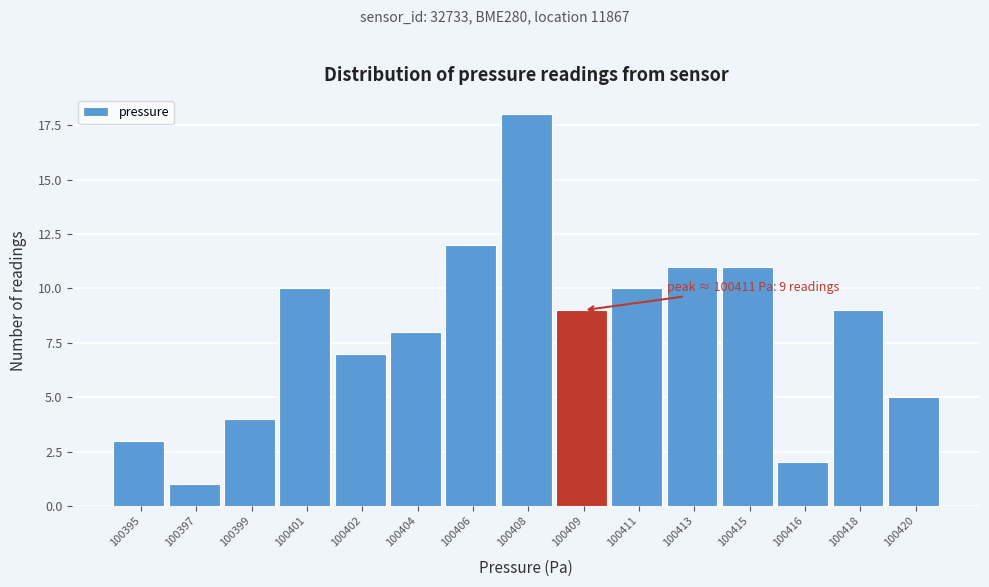

Reading right to left, transcribe all the data shown in this chart.

100420=5	100418=9	100416=2	100415=11	100413=11	100411=10	100409=9	100408=18	100406=12	100404=8	100402=7	100401=10	100399=4	100397=1	100395=3